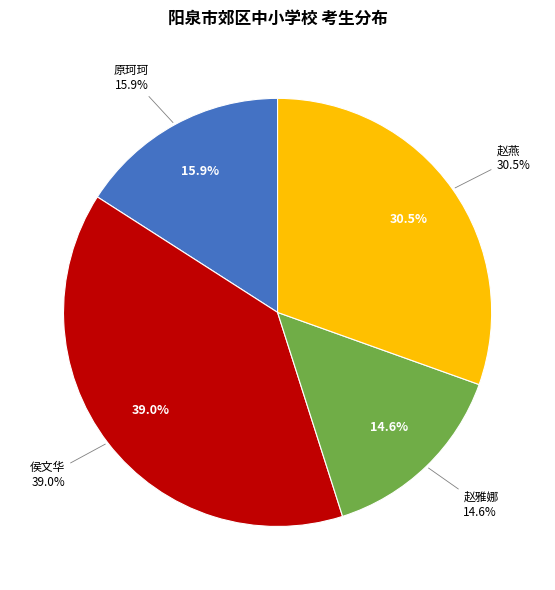

To the nearest percent, what percentage of the pie is 赵雅娜?

15%